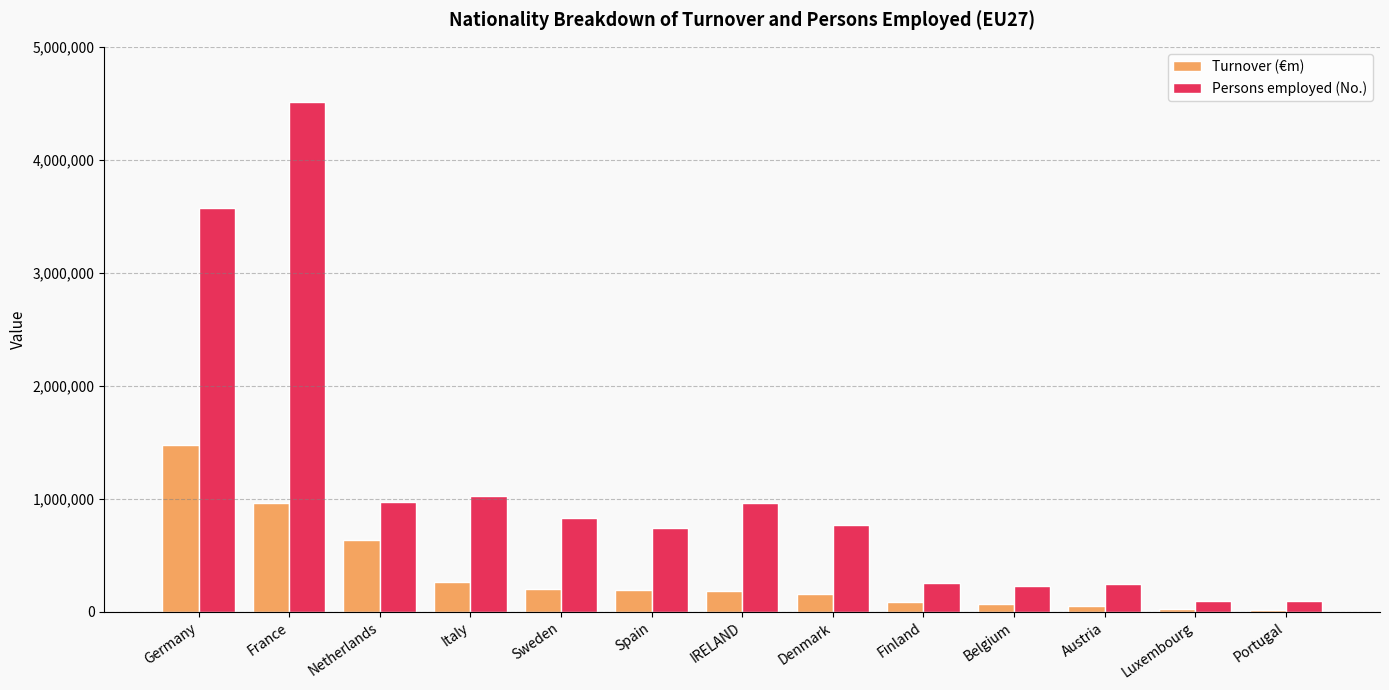

Rank the series by their maximum value, from lowest to highest.

Turnover (€m), Persons employed (No.)